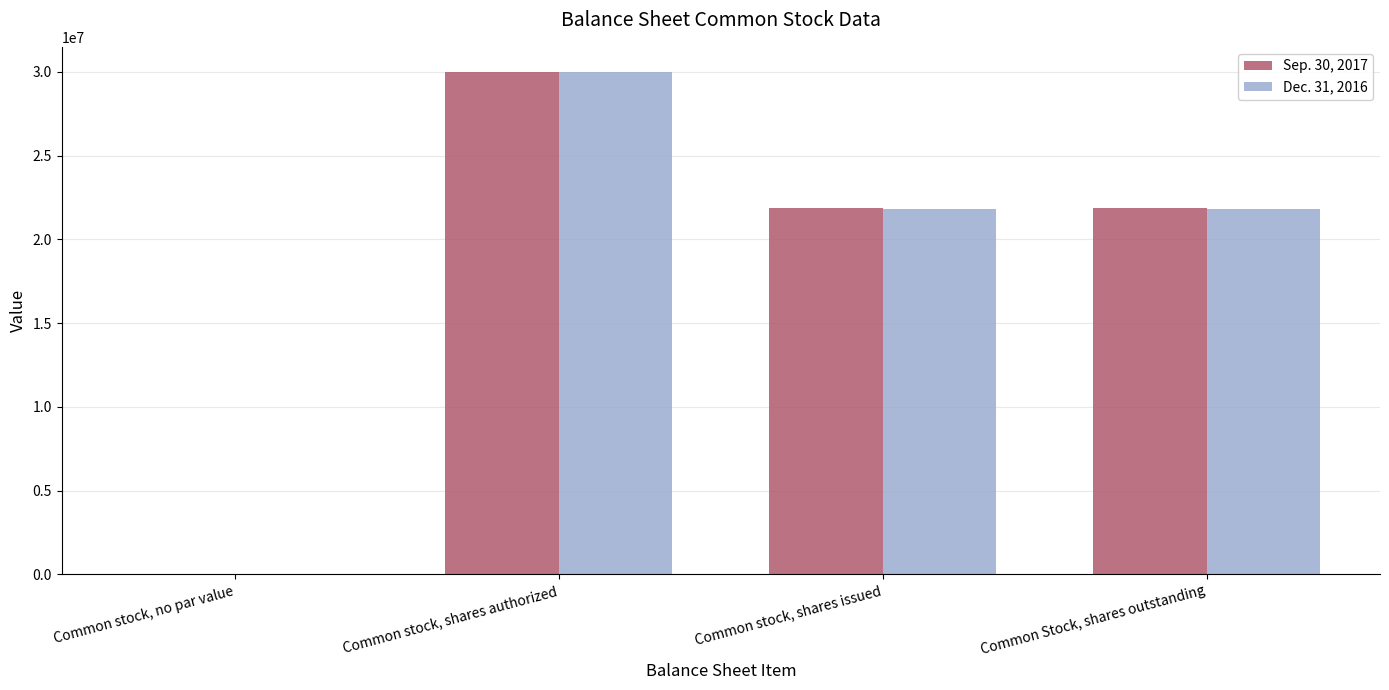

Which label corresponds to the largest value in the chart?

Common stock, shares authorized